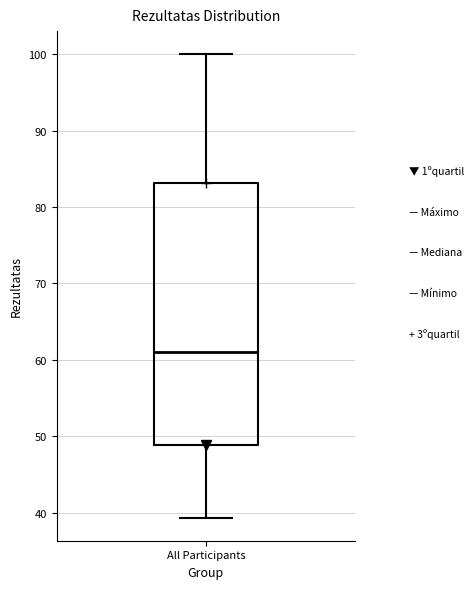

Read this box plot against the y-axis: the position of the median line, the range covered by the box, and the ends of both whiskers. The values are not printed on the chart, so give them approximately, as read against the axis.

median 61, box 49 to 83, whiskers 39 to 100